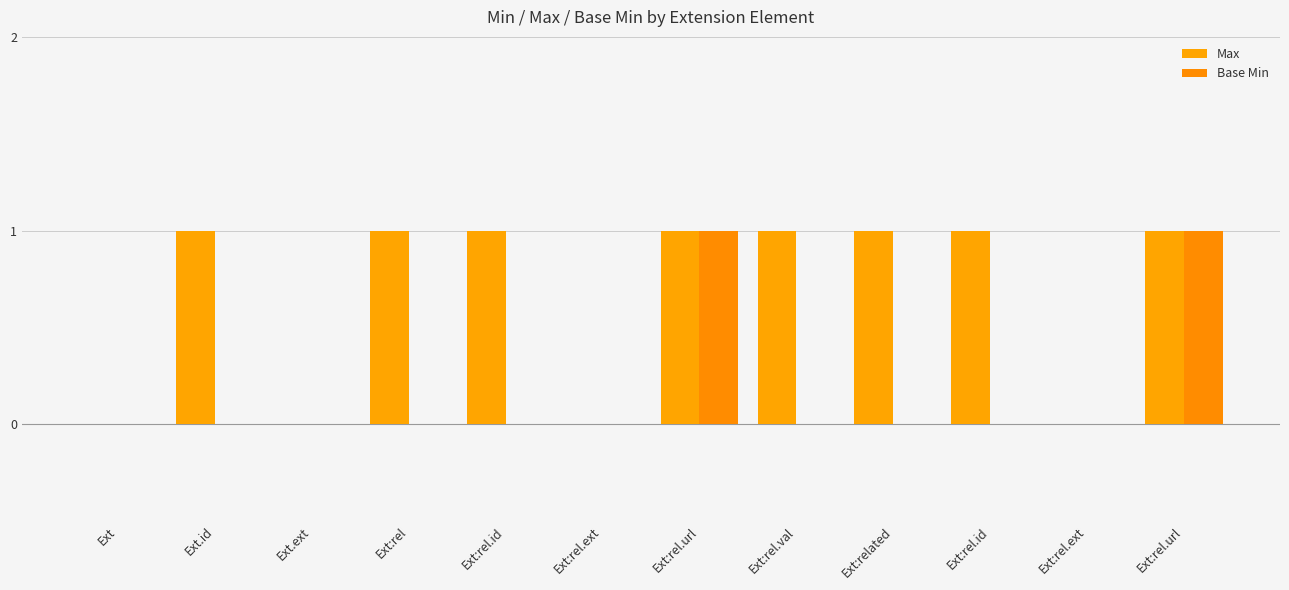

What is the difference between the second highest and second lowest values in the Base Min series?

1